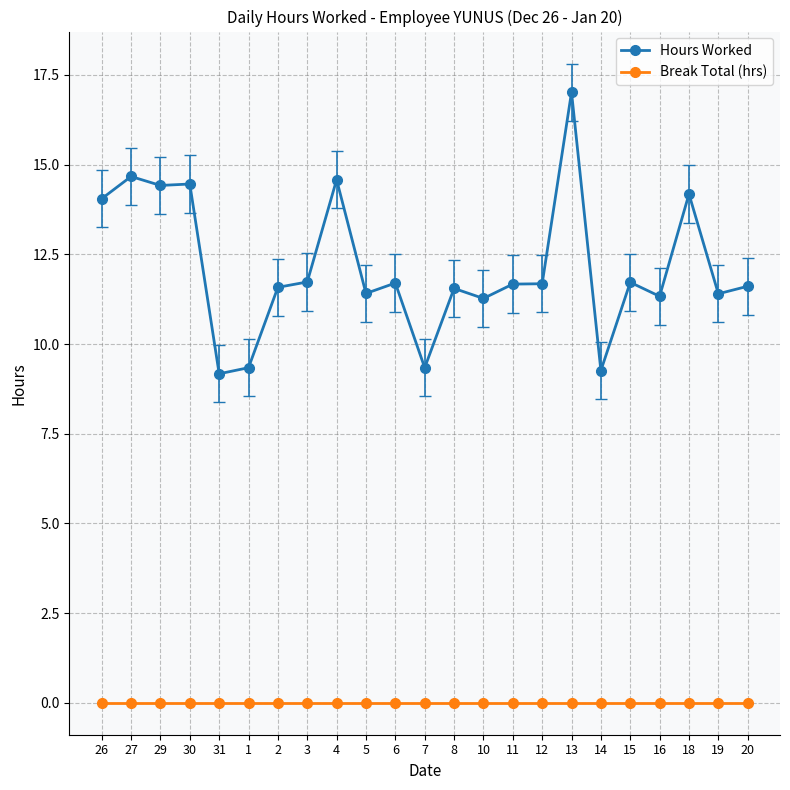

Which series has the largest total across all categories?

Hours Worked